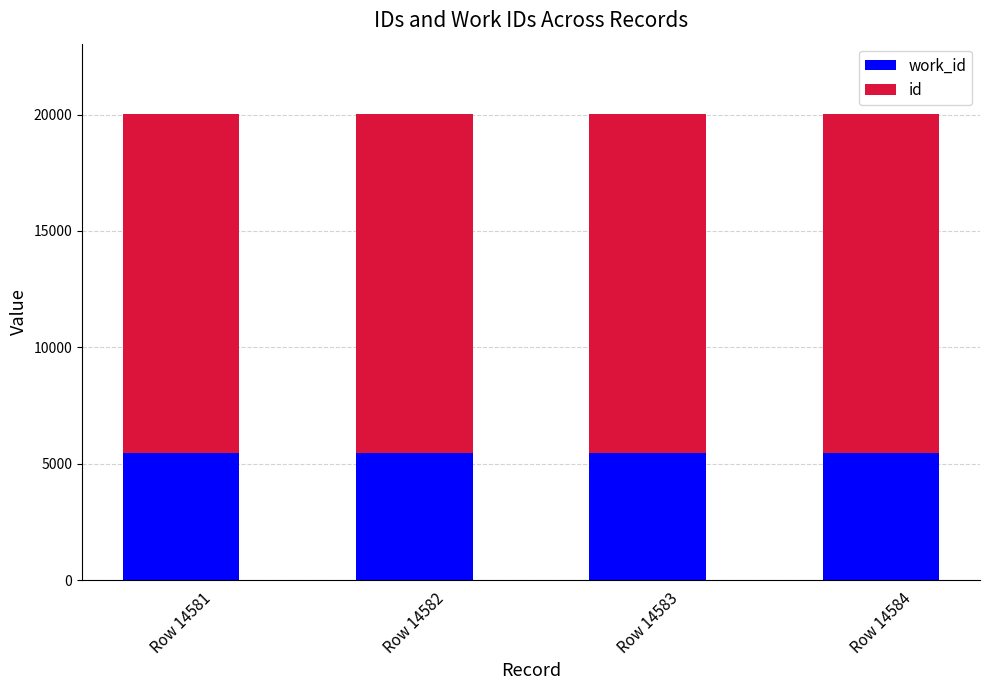

What are all the series names shown in the legend?

work_id, id